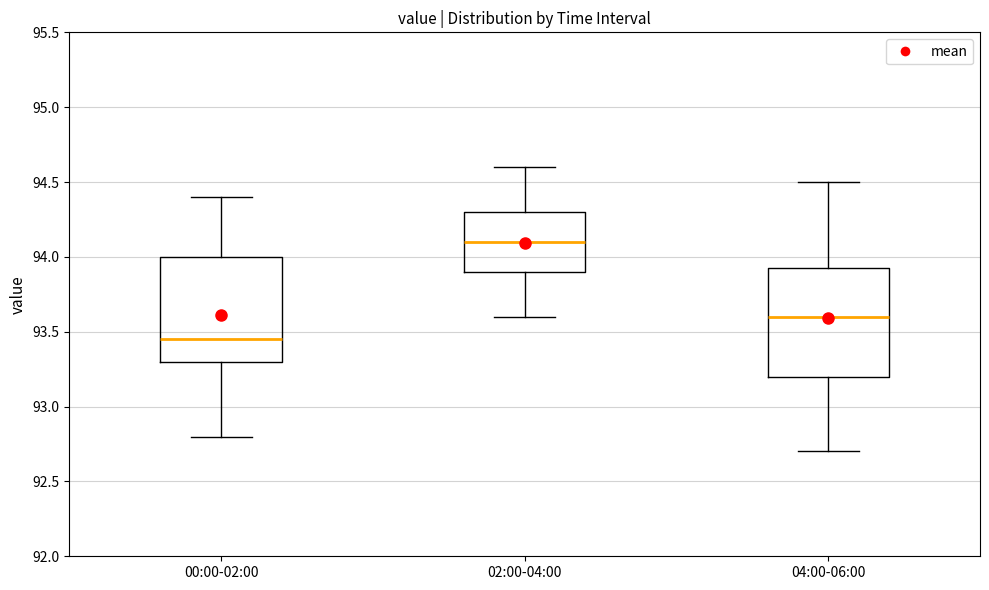

Which box's median line is the highest?

02:00-04:00